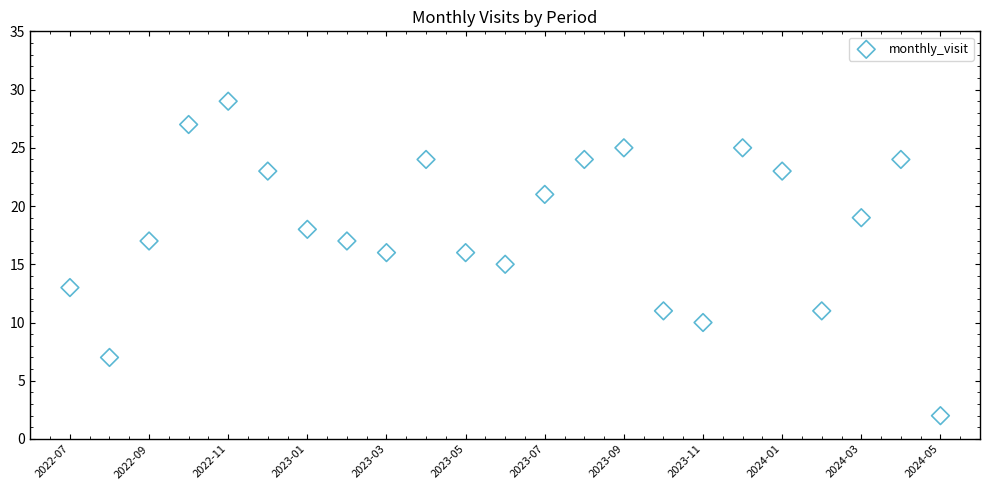

What is the range of X values (max minus min)?

22